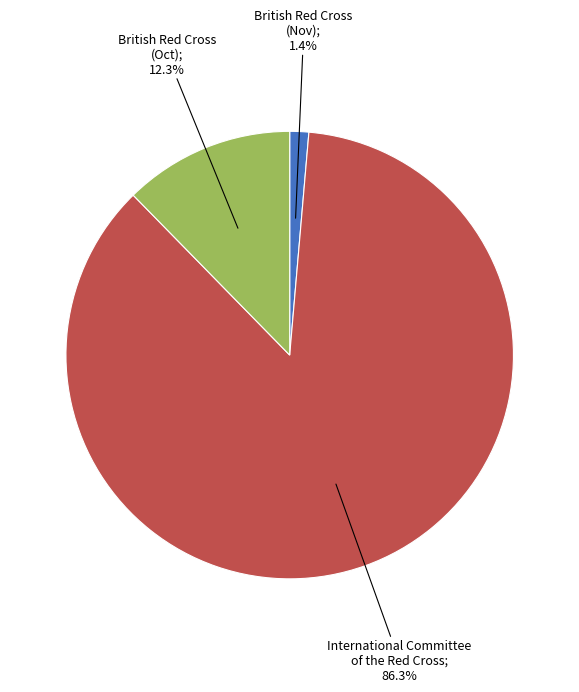

Does any single category account for the majority?

Yes